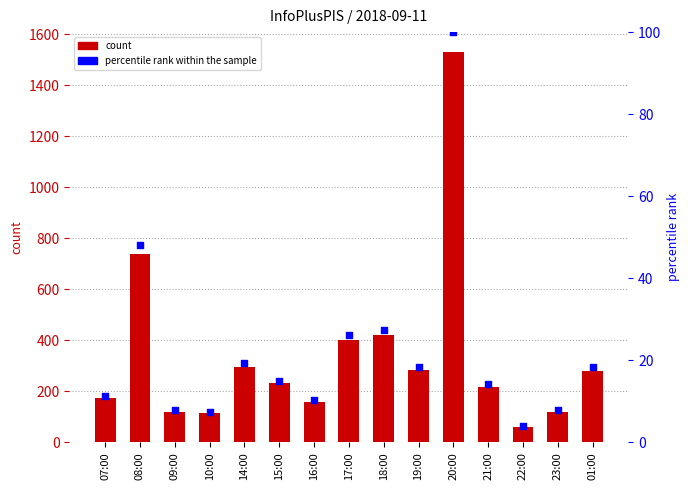

At how many categories does at least one series exceed 1344?

1